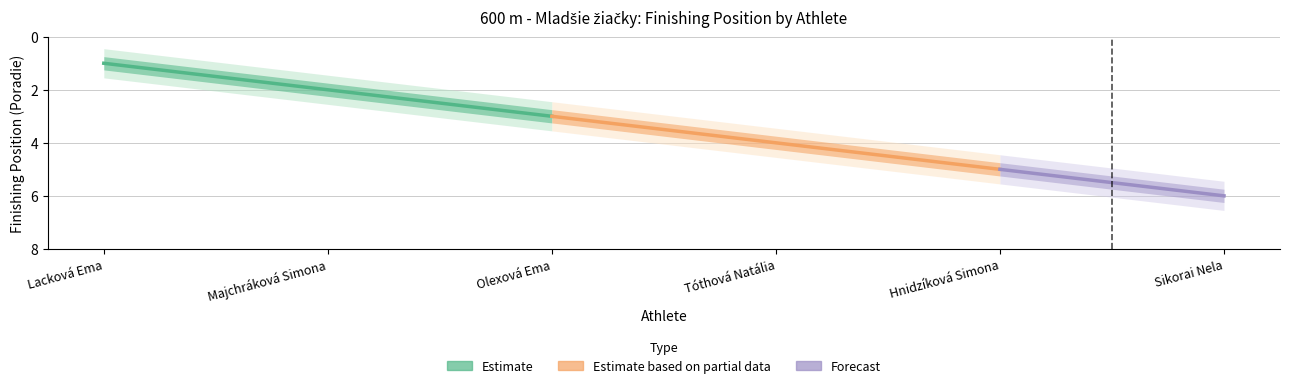

Between Olexová Ema and Lacková Ema, which is larger?

Olexová Ema